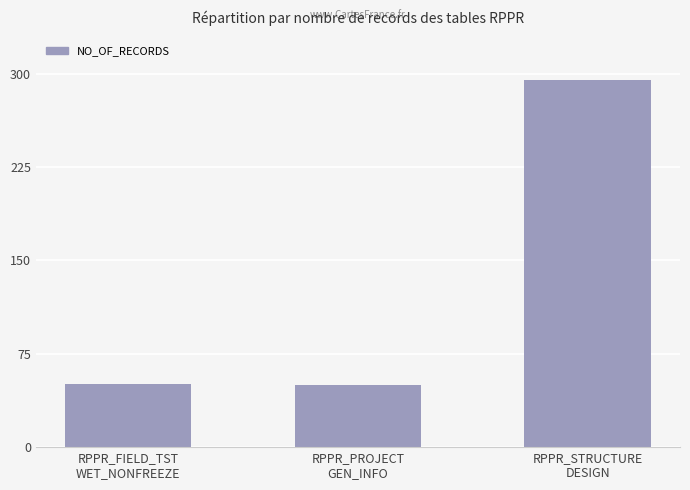

What is the difference between the maximum and minimum values?

245